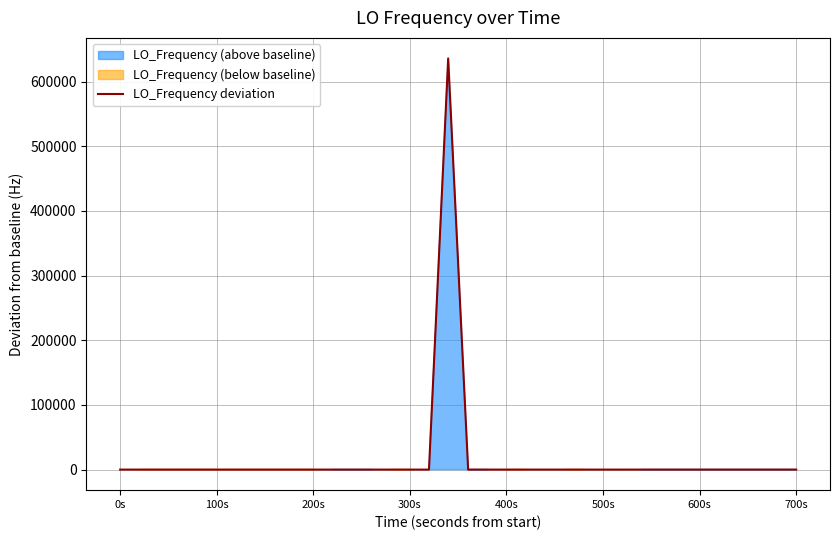

What is the maximum value for LO_Frequency deviation?

635706.3